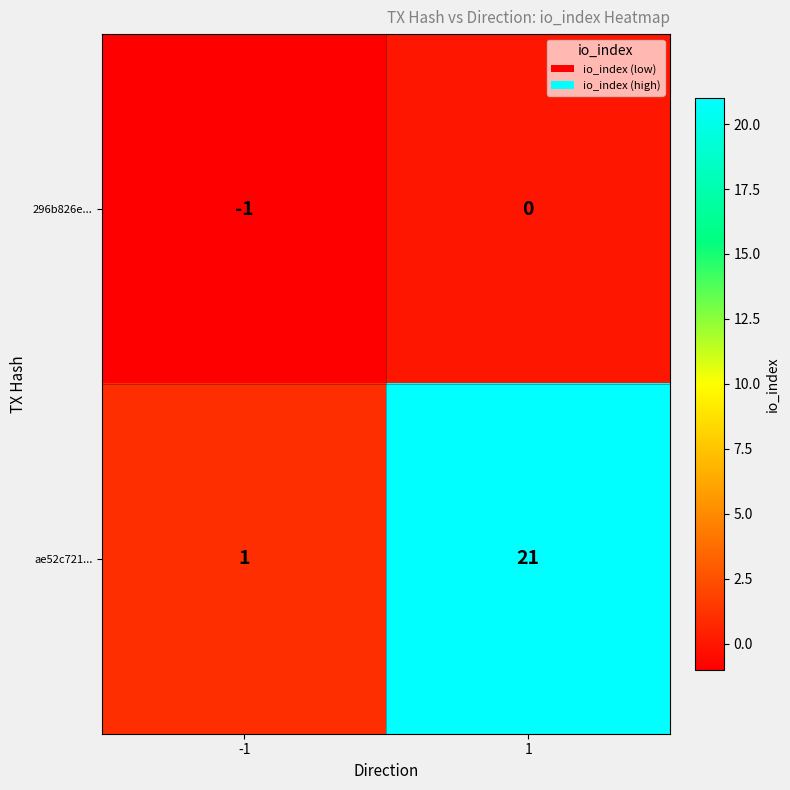

How many categories are shown in the chart?

2